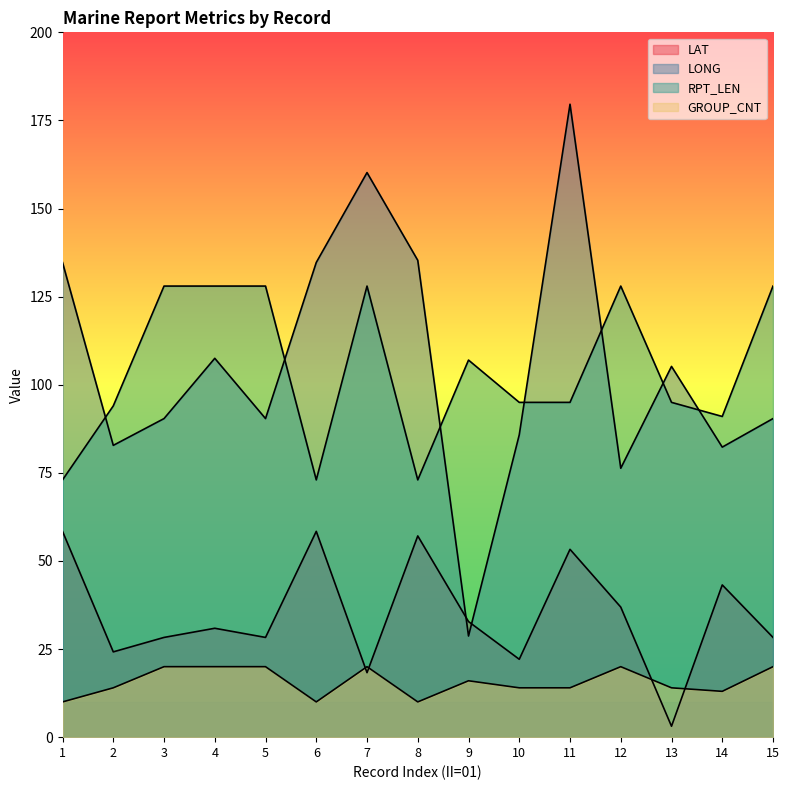

At 4, list the series in order from largest to smallest.

RPT_LEN, LONG, LAT, GROUP_CNT